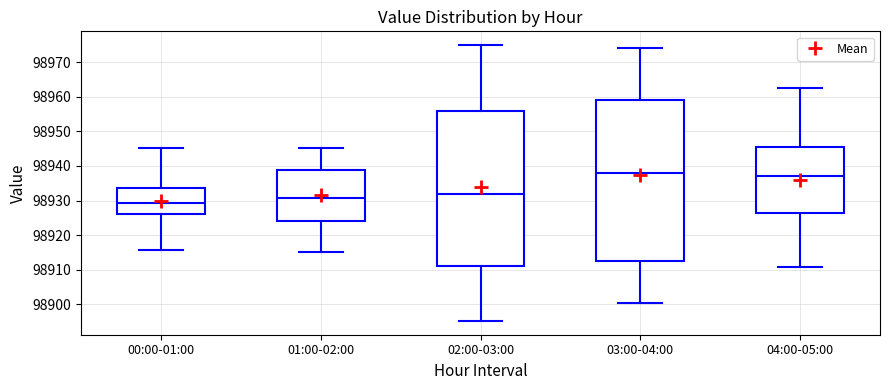

Where is the upper edge of the box for 01:00-02:00 on the y-axis? The values are not printed on the chart, so give them approximately, as read against the axis.

98939